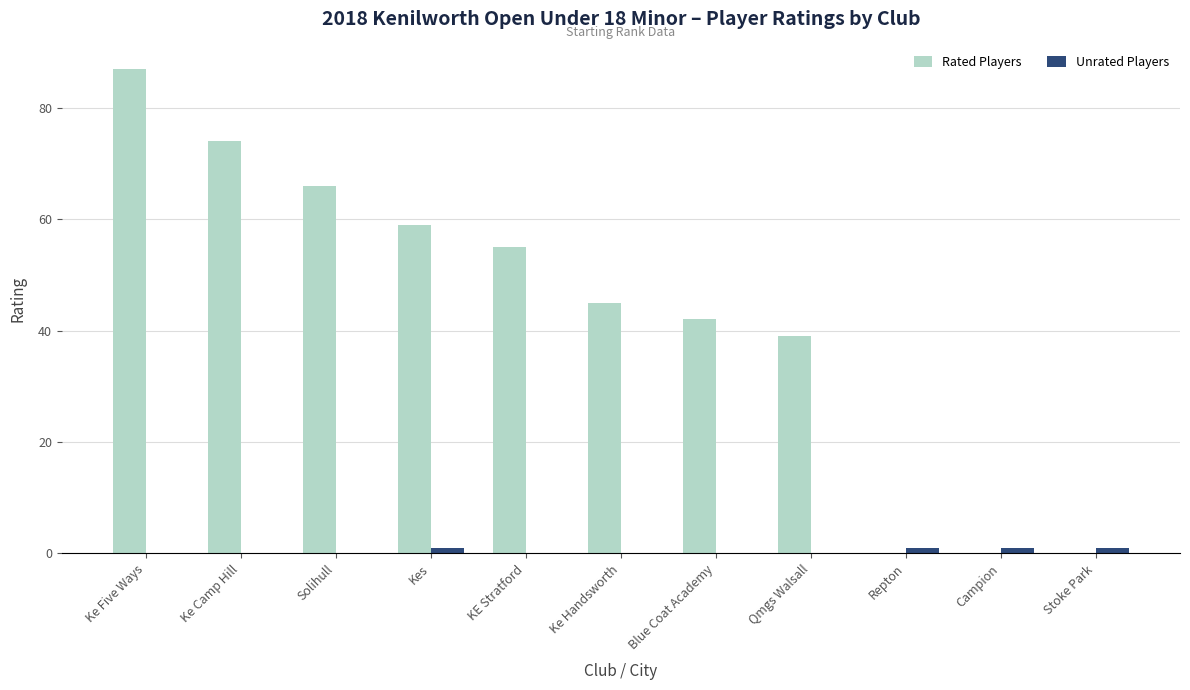

Reading left to right, extract all data points from this chart.

Rated Players: 87	74	66	59	55	45	42	39	0	0	0
Unrated Players: 0	0	0	1	0	0	0	0	1	1	1